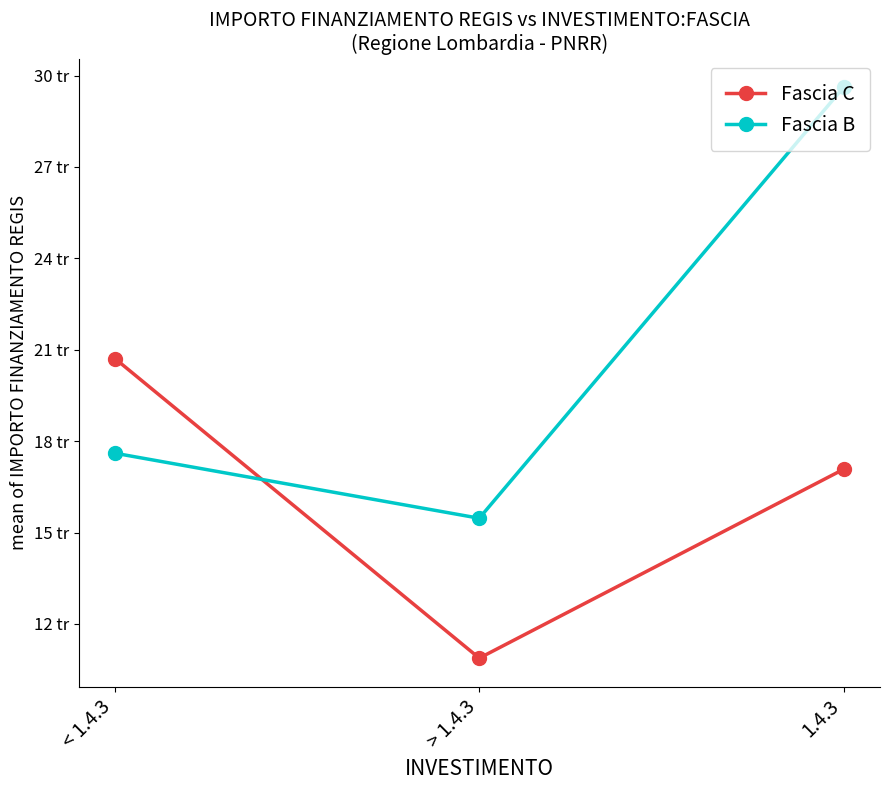

Reading left to right, list all the values displayed in this chart.

Fascia C: 20710.0	10876.2	17075.6
Fascia B: 17603.0	15468.2	29615.4